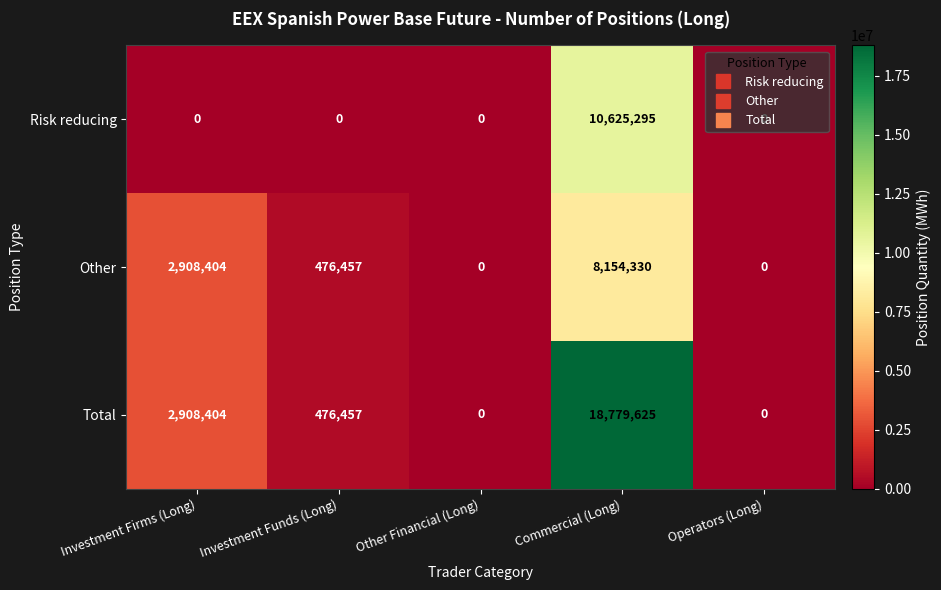

What is the difference between the maximum and second lowest values in the Risk reducing series?

10625295